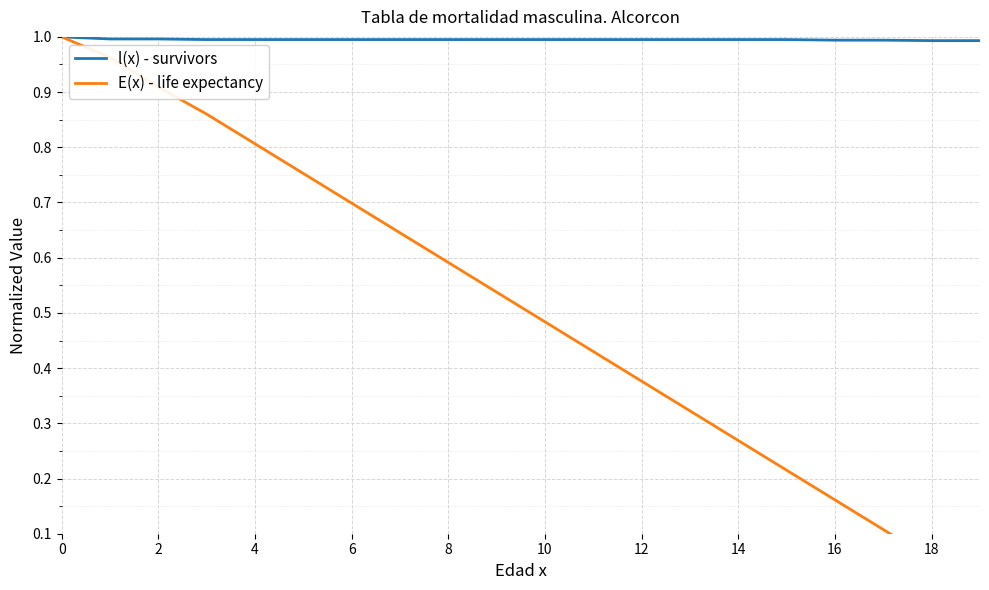

True or false: l(x) - survivors has more than 1 interior local peaks.

False